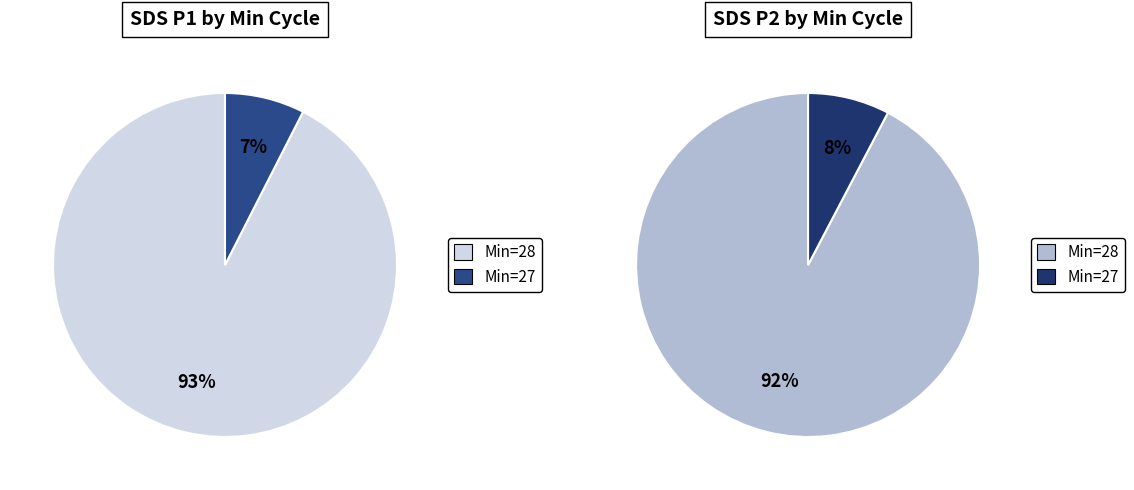

Does 34 represent more than half of the total?

No